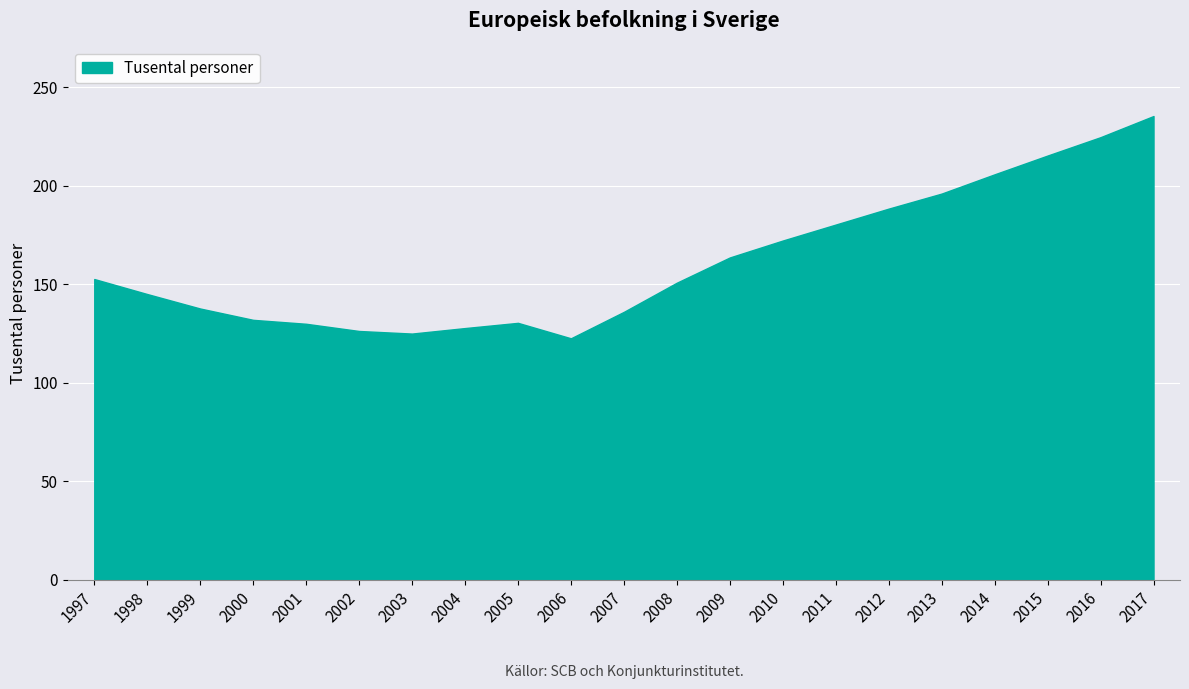

What is the sum of all values?

3397.6